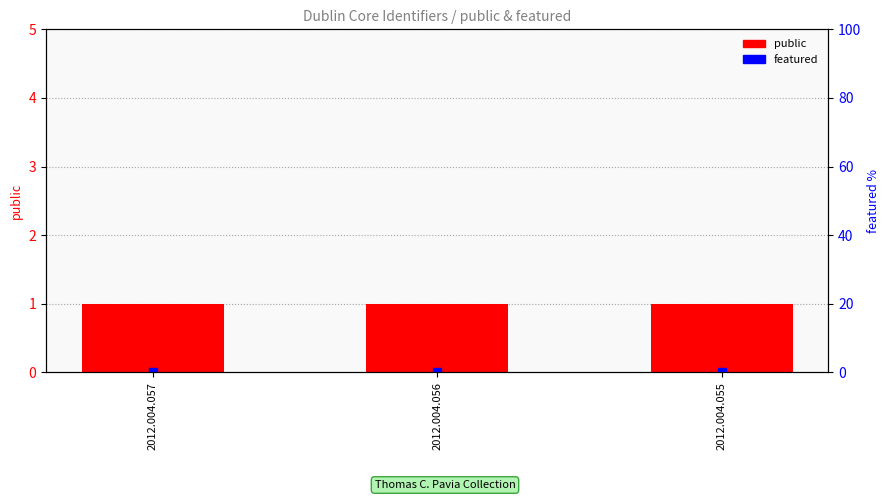

What is the difference between the highest and lowest values at 2012.004.055?

1